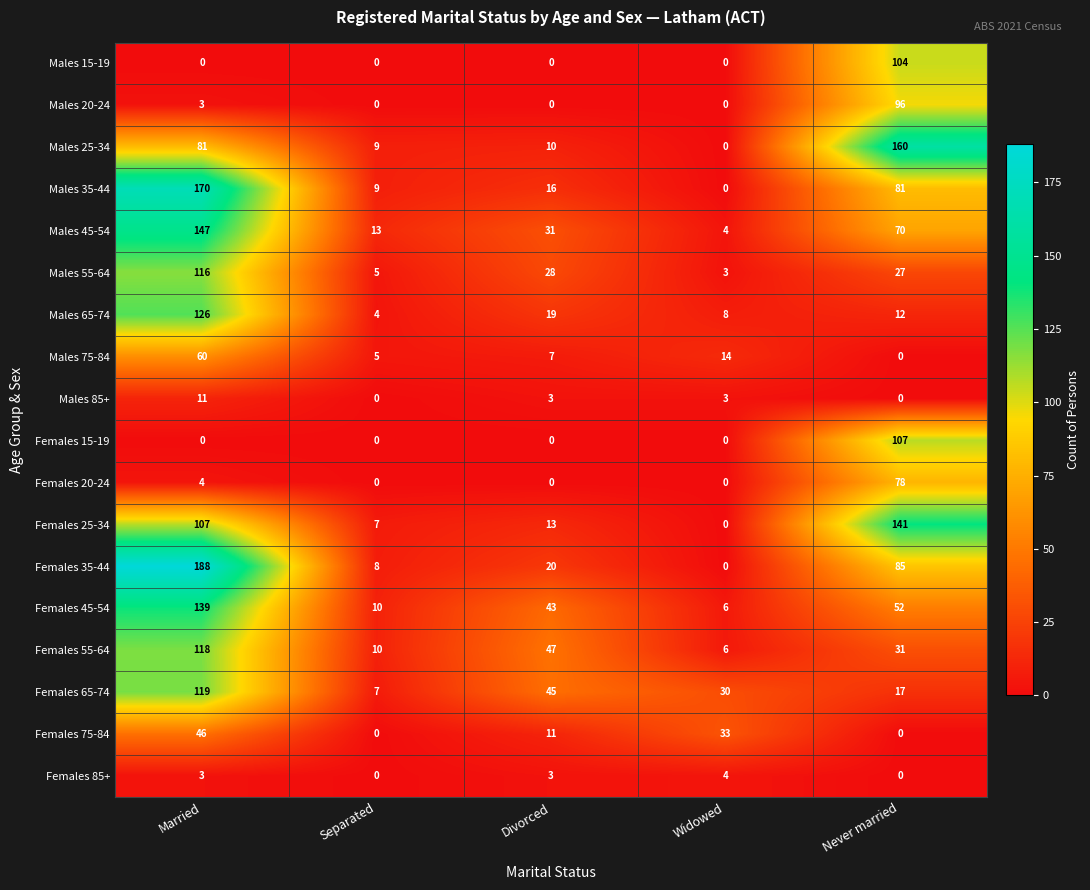

What is the highest value of the Females 35-44 series?

188